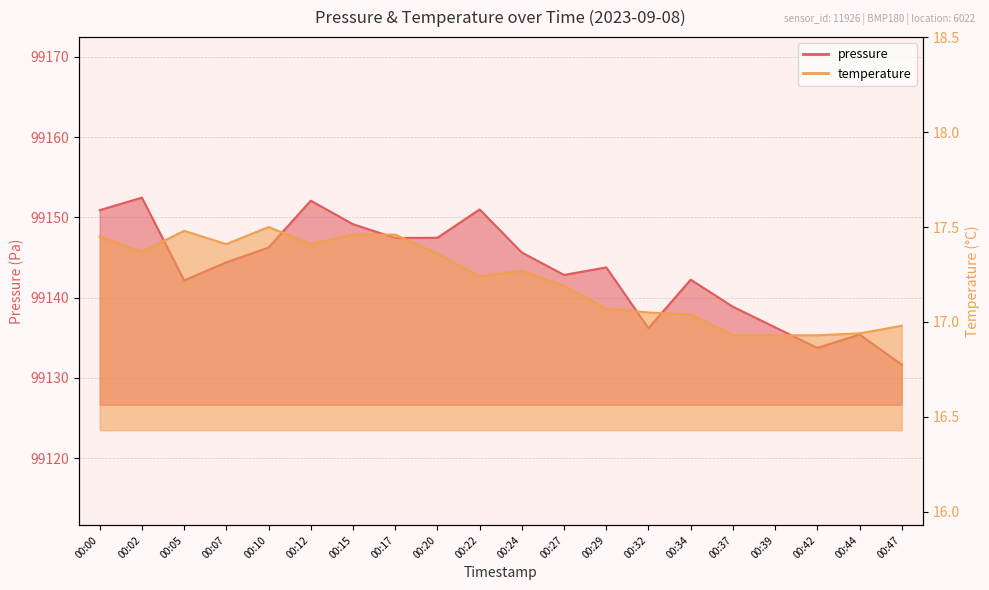

True or false: pressure and temperature intersect in this chart.

False